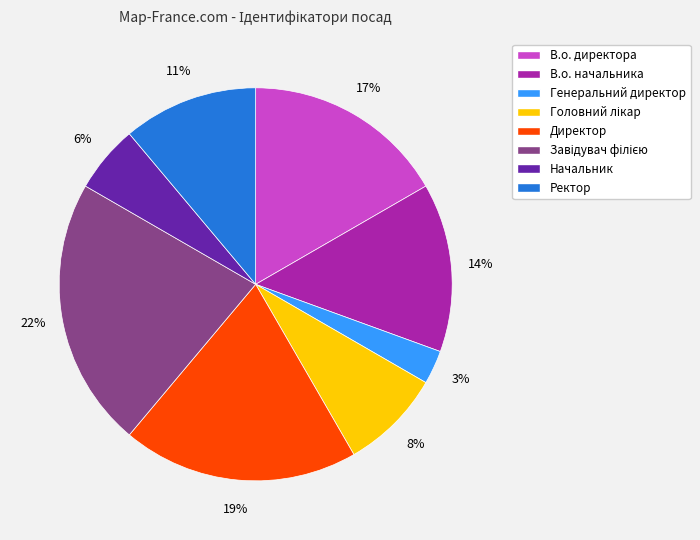

To the nearest percent, what is the difference between the largest and smallest slice percentages?

19%